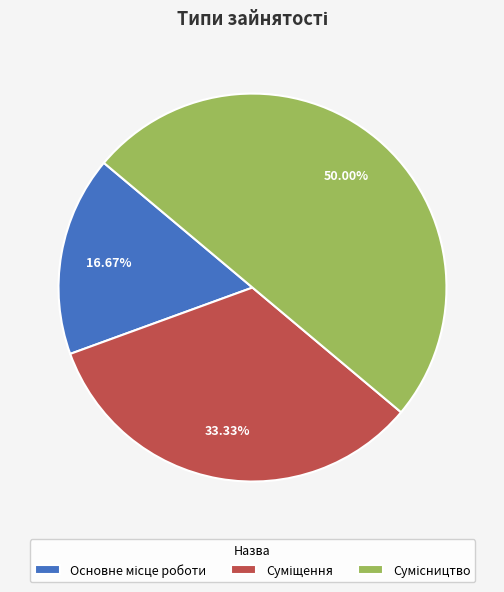

The Основне місце роботи slice represents 17% of the pie. True or false?

True